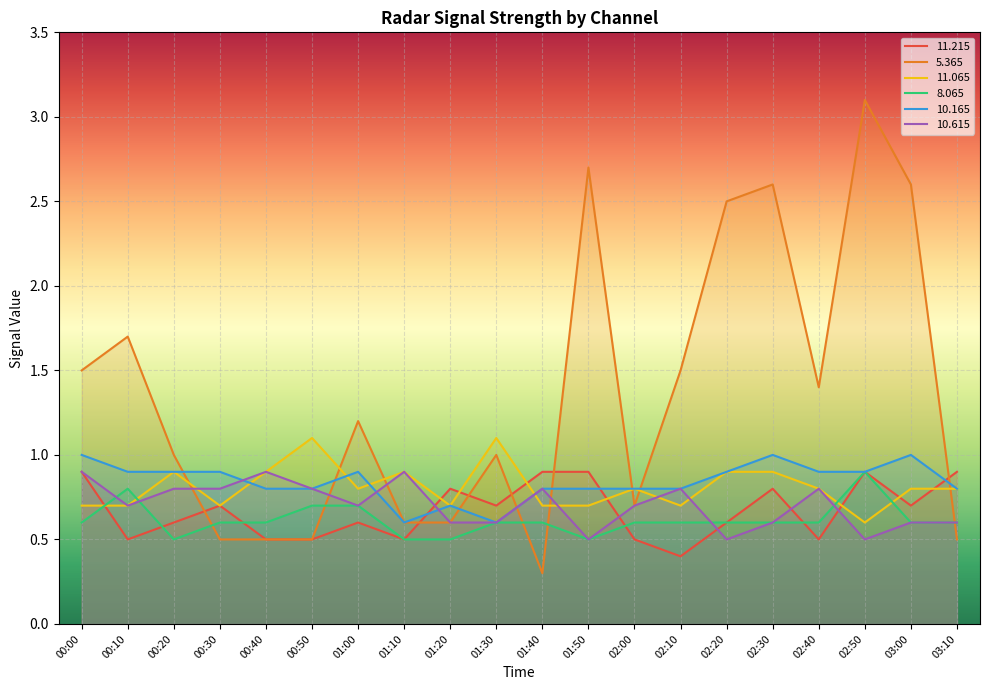

At 01:40, list the series in order from largest to smallest.

 11.215,  10.165,  10.615,  11.065,   8.065,   5.365